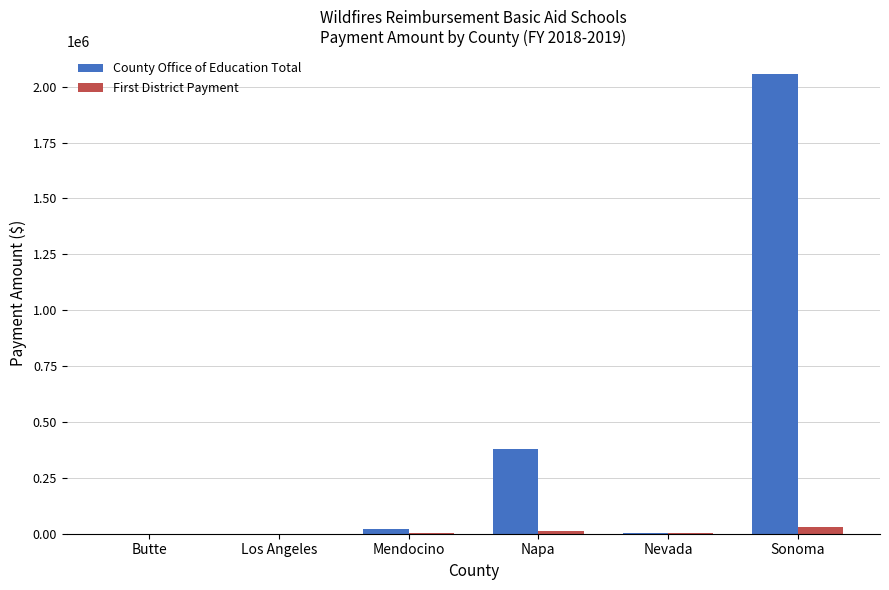

At which category is the sum across all series the highest?

Sonoma